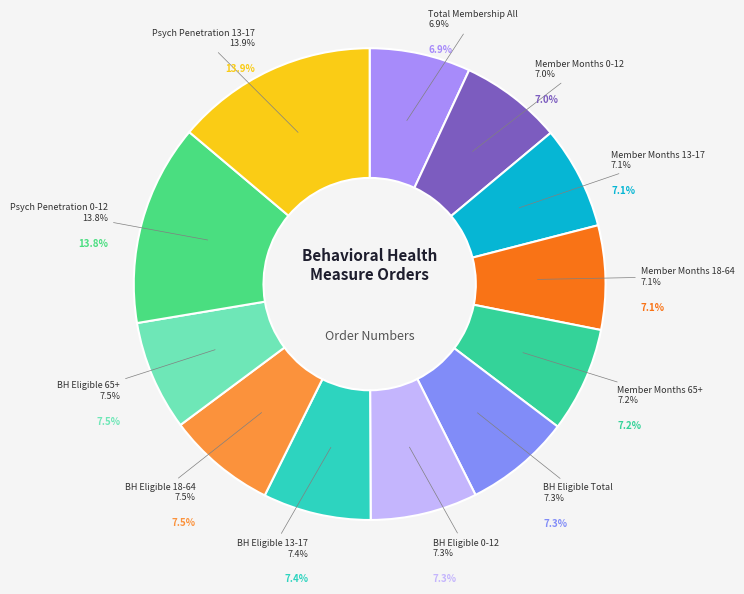

How much of the chart is everything except MemberMonths_All_Age18-64_Count?

92.9%